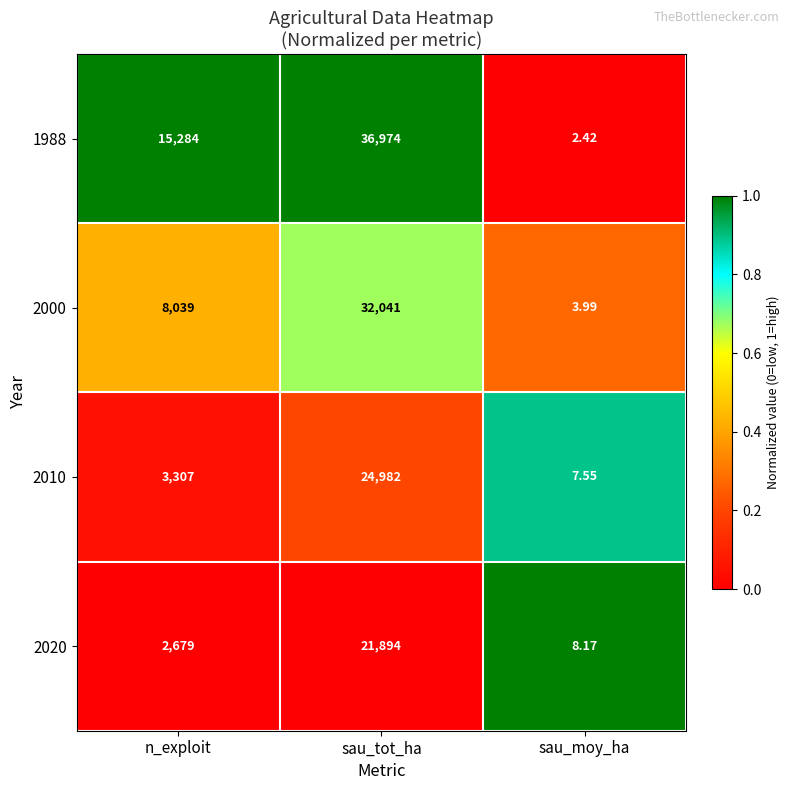

List the series in order of their peak value, lowest first.

2020, 2010, 2000, 1988